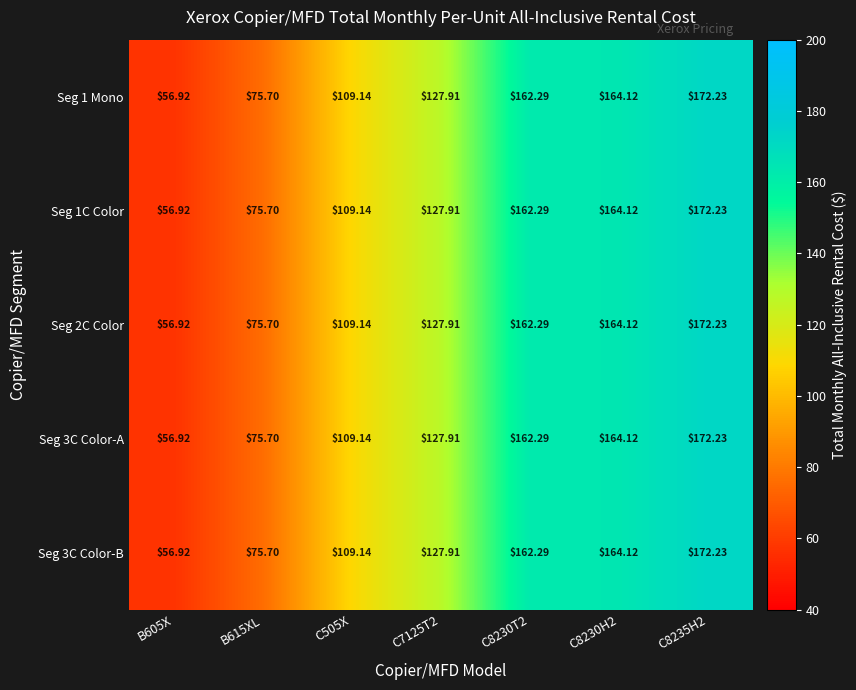

At which category is the sum across all series the highest?

C8235H2